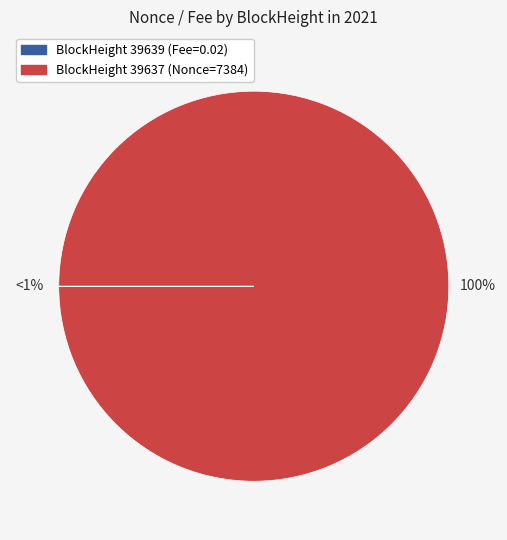

Is it true that 39637 is 100% of the pie?

True